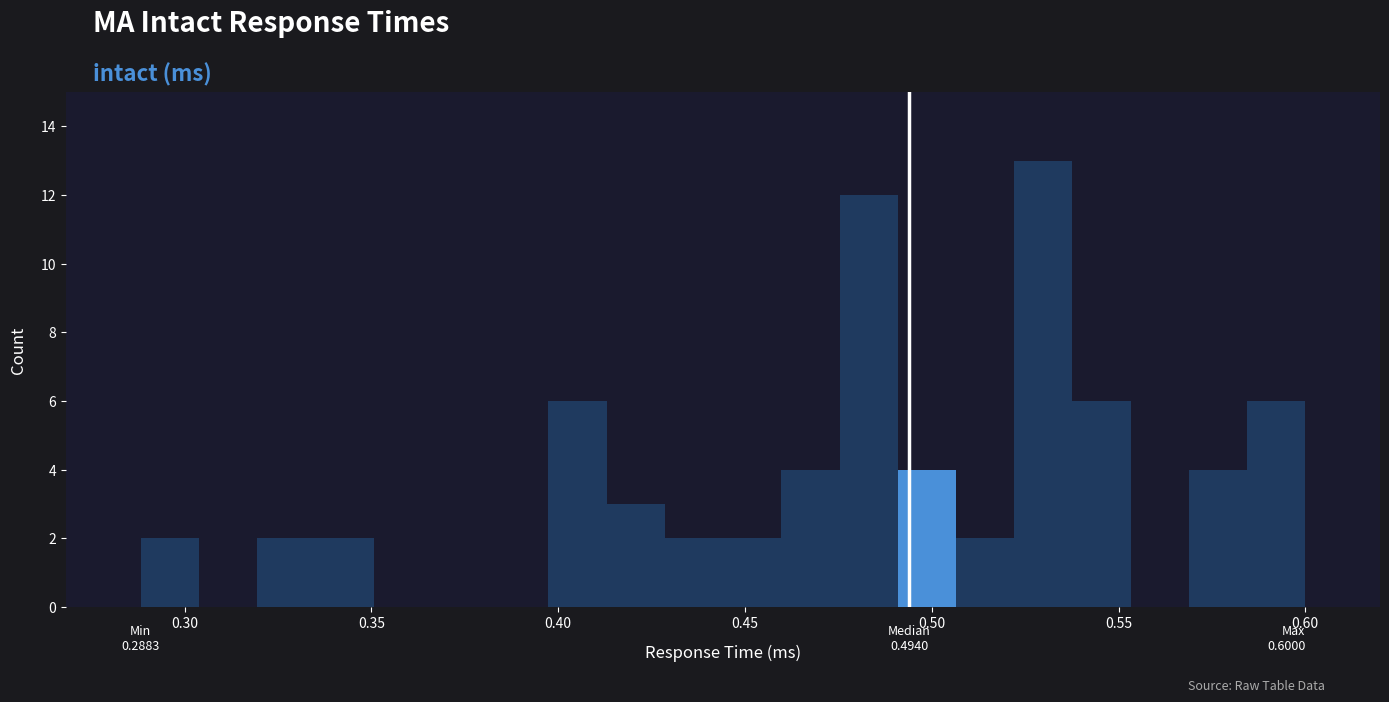

Read against the x-axis, roughly where is the centre of the tallest bar?

0.530